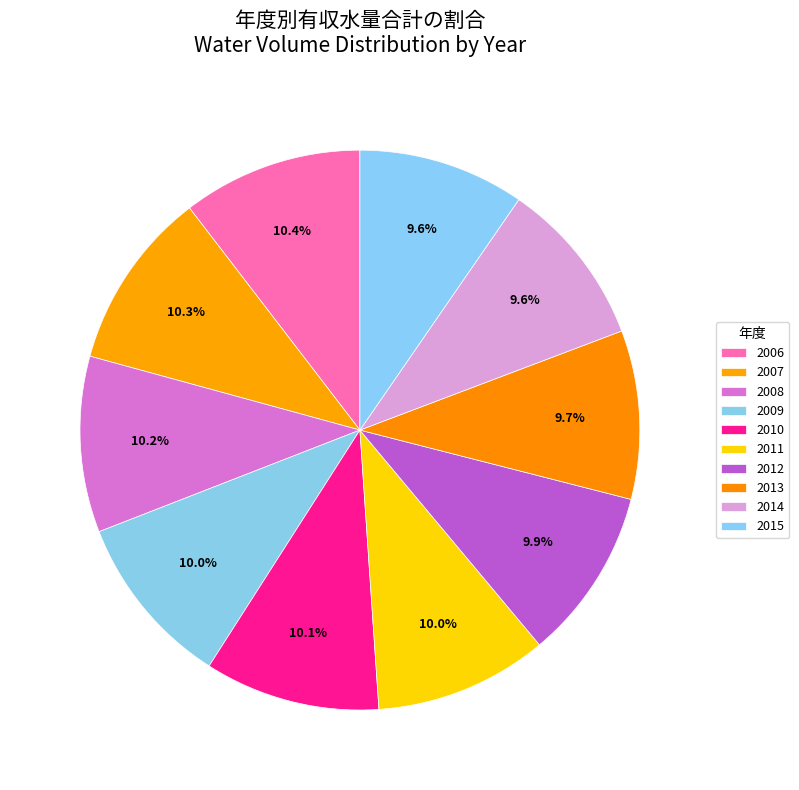

What percentage do 2008 and 2007 together represent?

20.5%